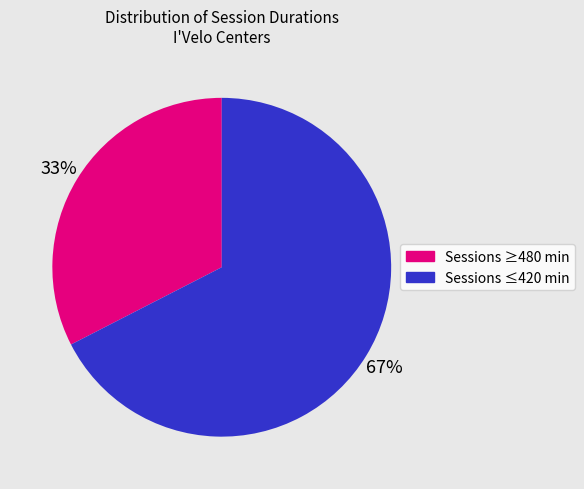

Is there any slice that represents more than half of the pie?

Yes